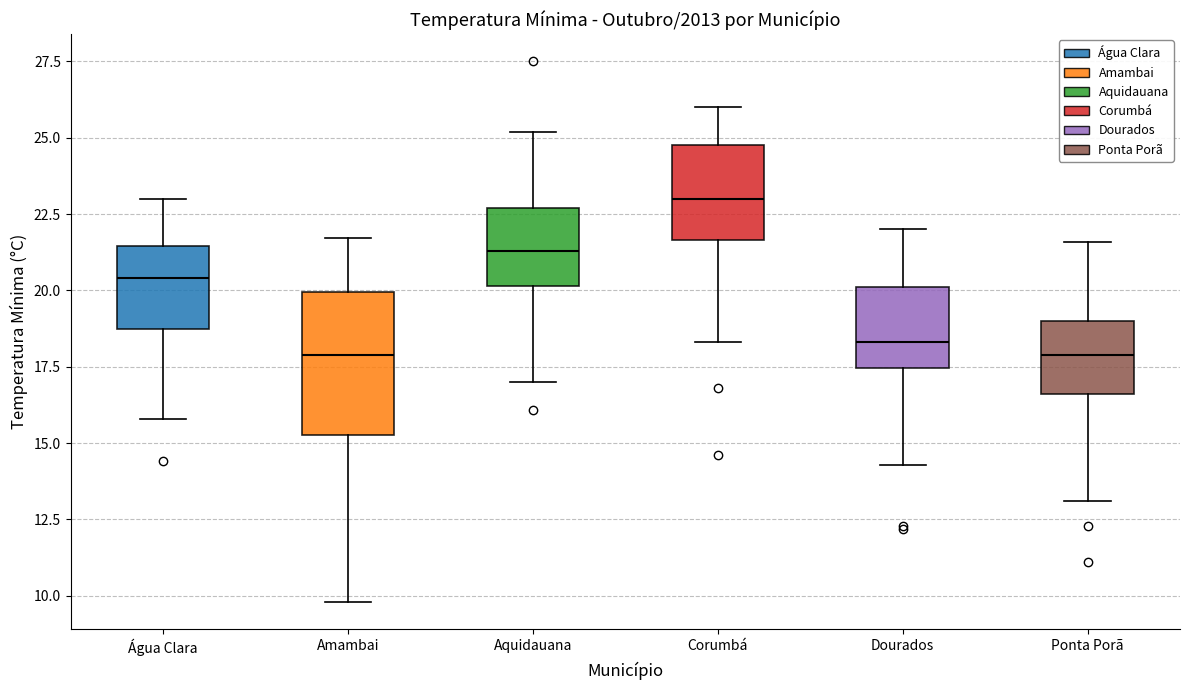

Comparing the boxes themselves (not the whiskers), which one is the tallest?

Amambai